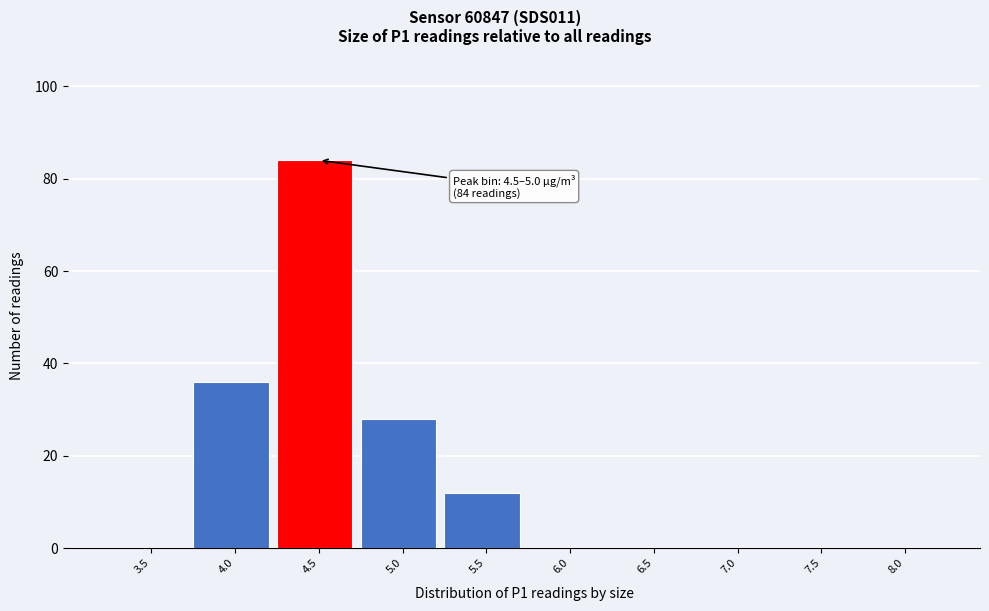

Reading left to right, what are all the values shown in this chart?

3.5=0	4.0=36	4.5=84	5.0=28	5.5=12	6.0=0	6.5=0	7.0=0	7.5=0	8.0=0